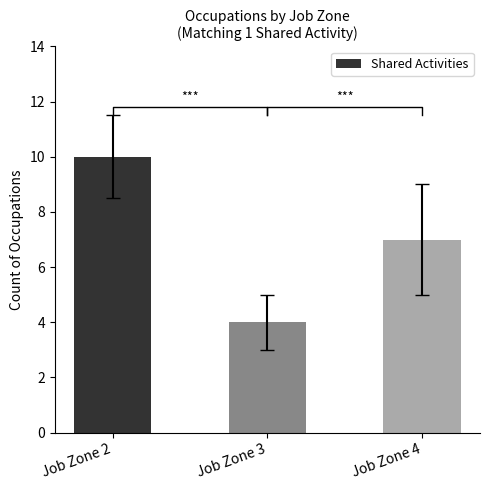

How many data points are above 7?

1